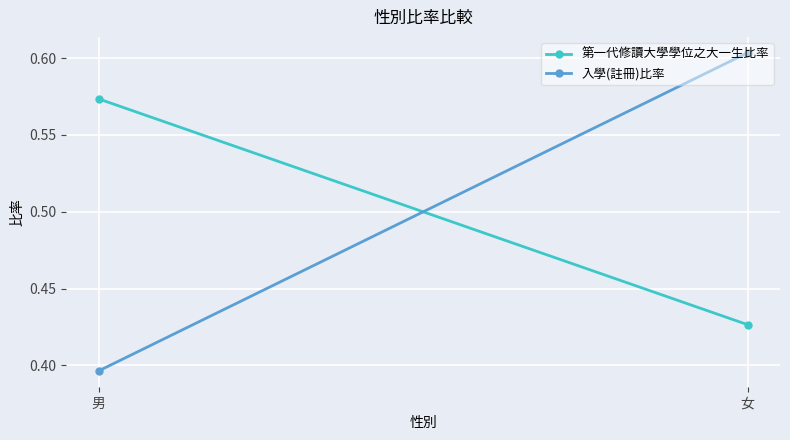

Which series has the largest total across all categories?

第一代修讀大學學位之大一生比率